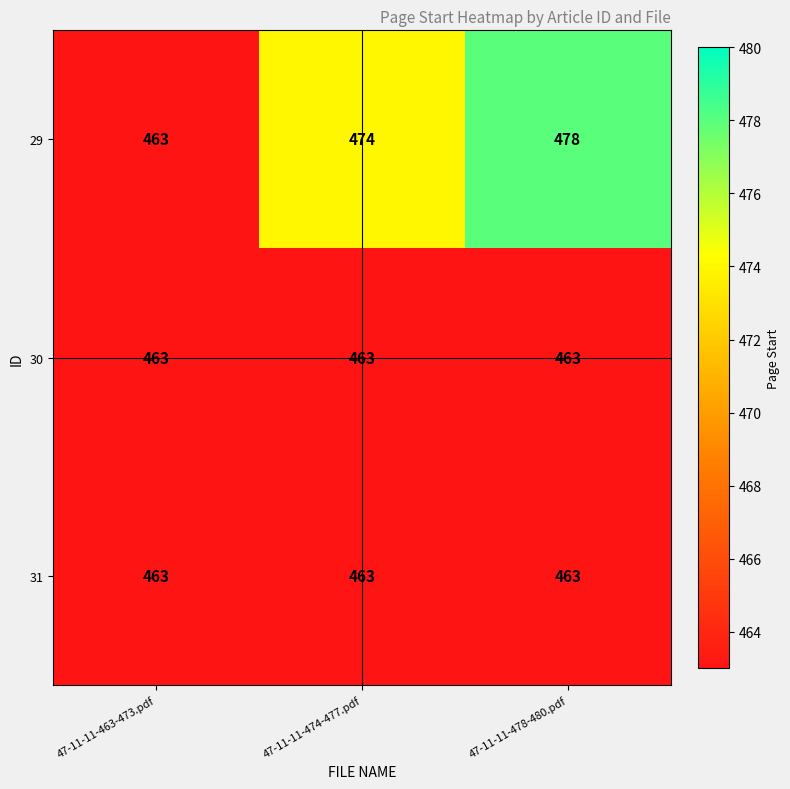

Where is 29 nearest to the value 470?

47-11-11-474-477.pdf